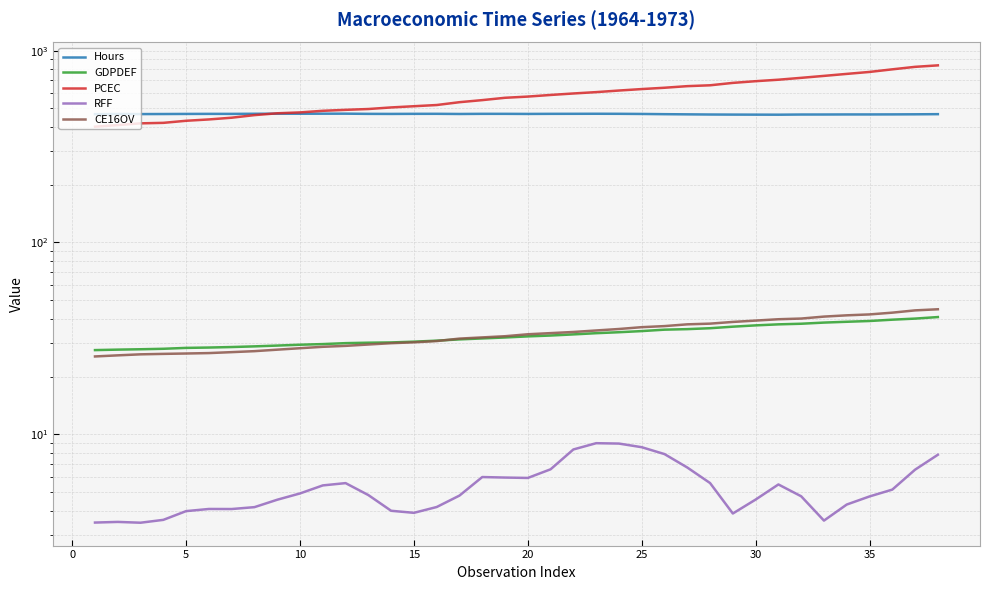

What are all the series names shown in the legend?

Hours, GDPDEF, PCEC, RFF, CE16OV